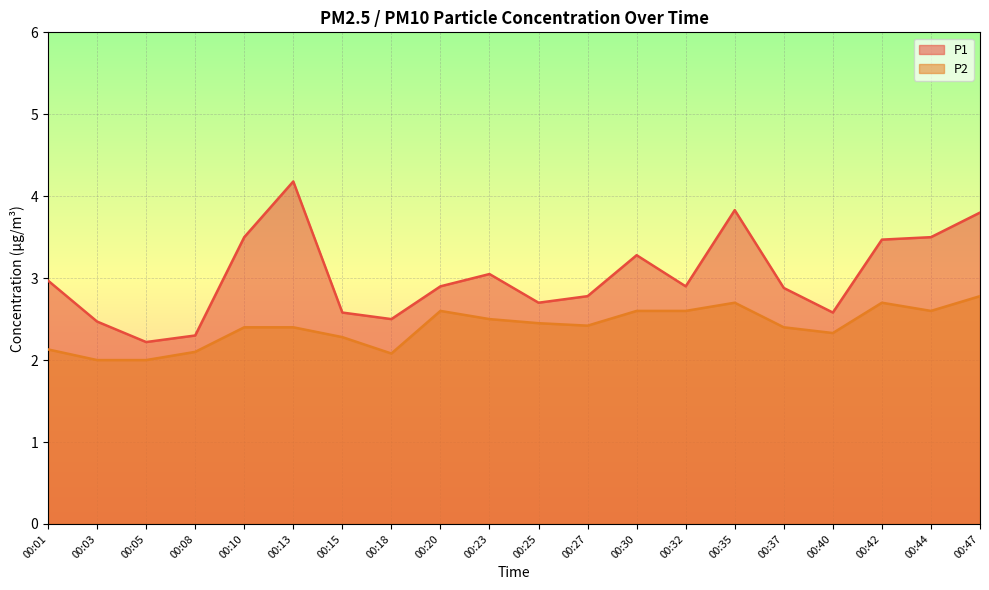

Where is the first local minimum for P1?

00:05